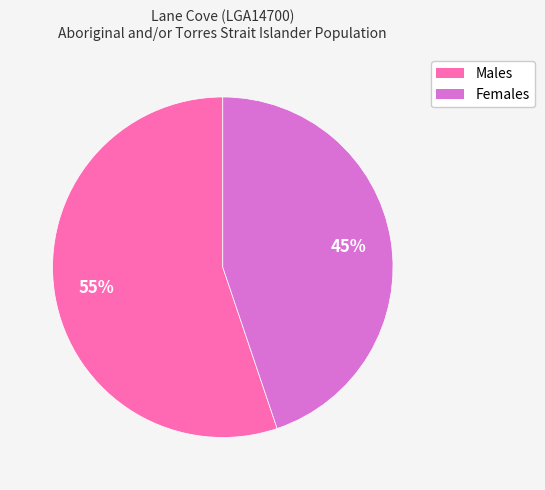

How many segments does this pie chart have?

2